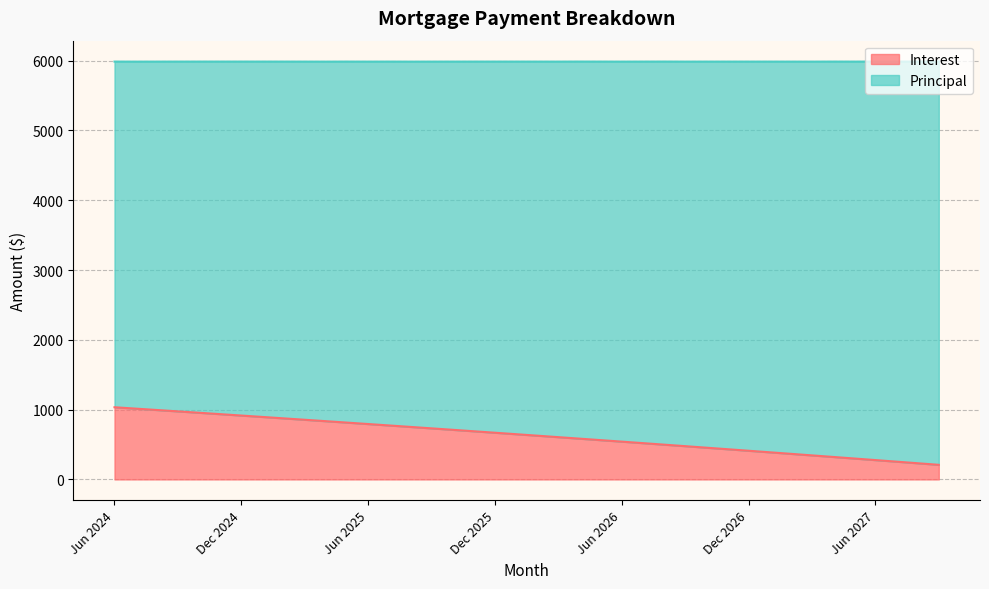

What is the minimum value shown in the chart?

209.1